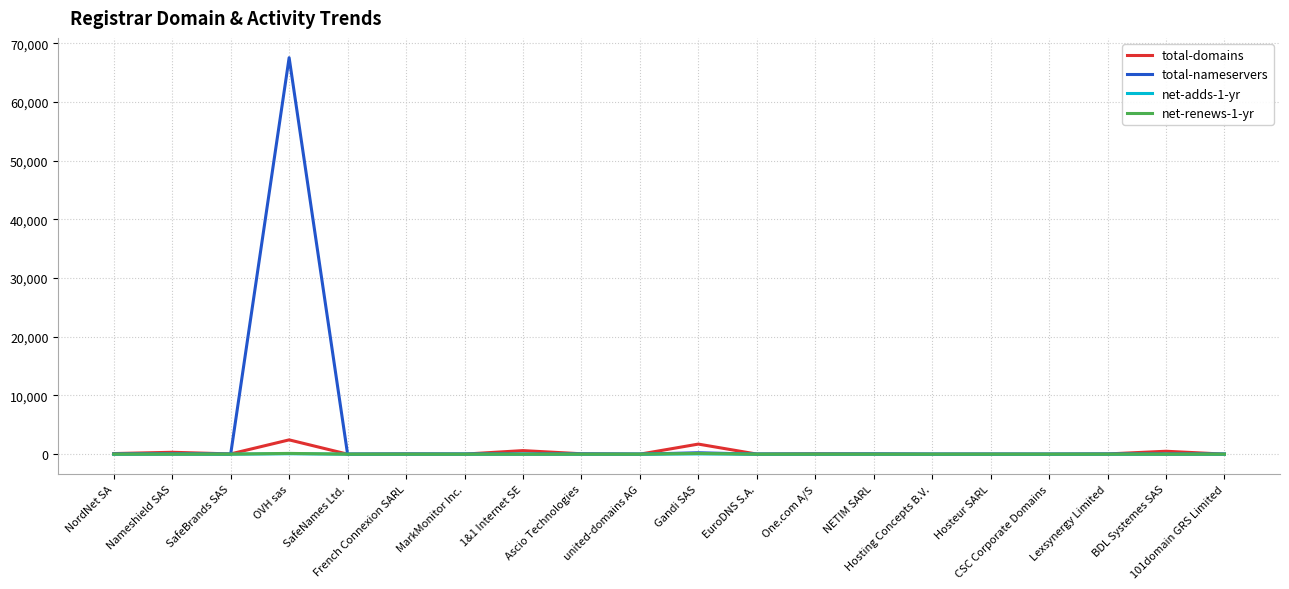

Which series has the largest total across all categories?

total-nameservers